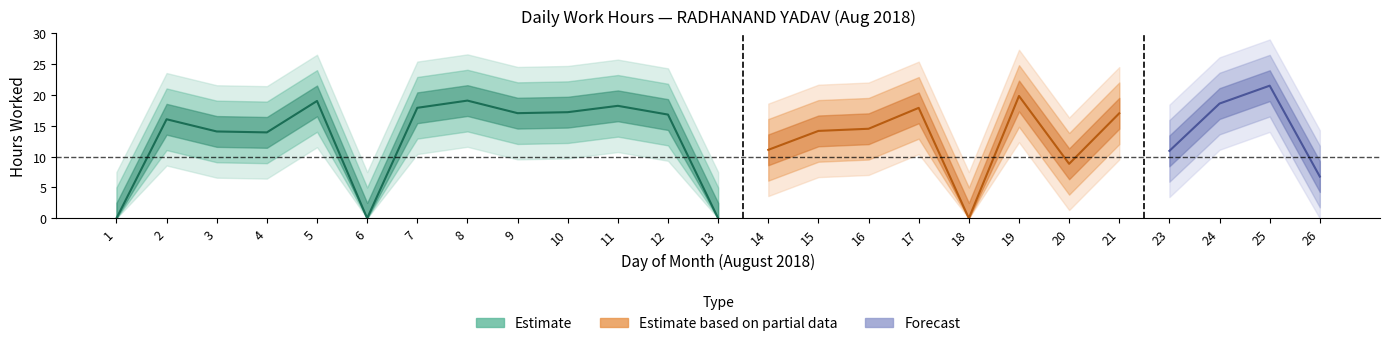

Which label corresponds to the largest value in the chart?

25